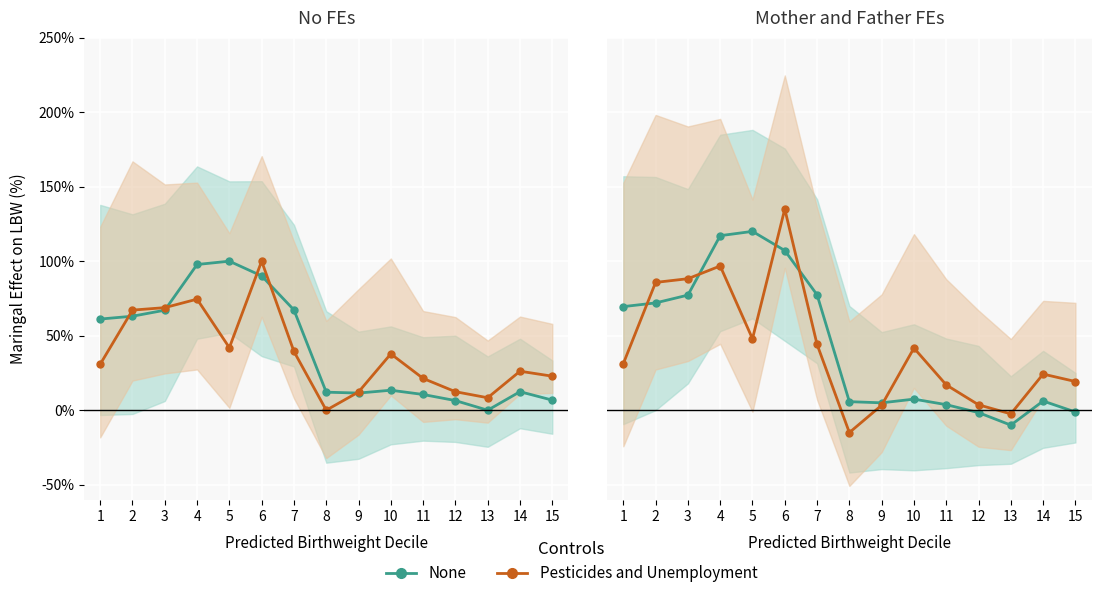

How many values in Lat (None) are above zero?

12